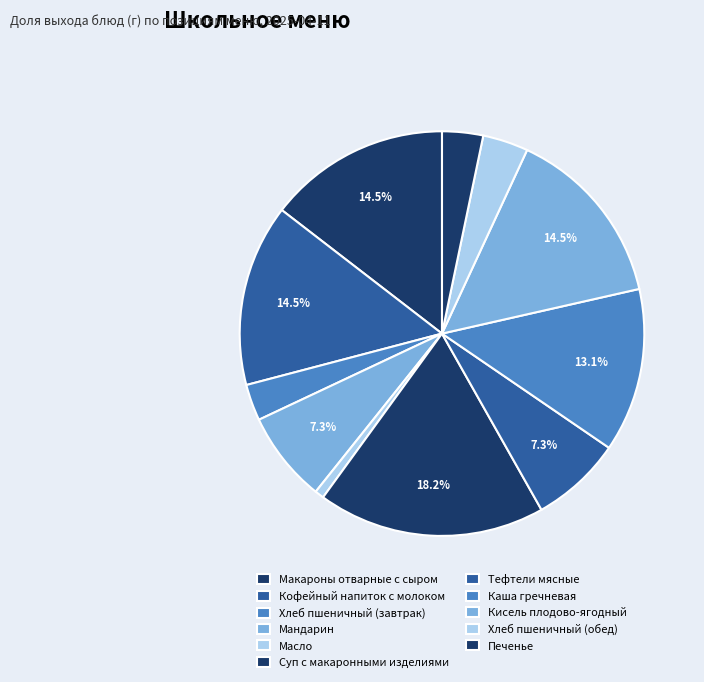

What percentage is the Мандарин slice, to the nearest percent?

7%